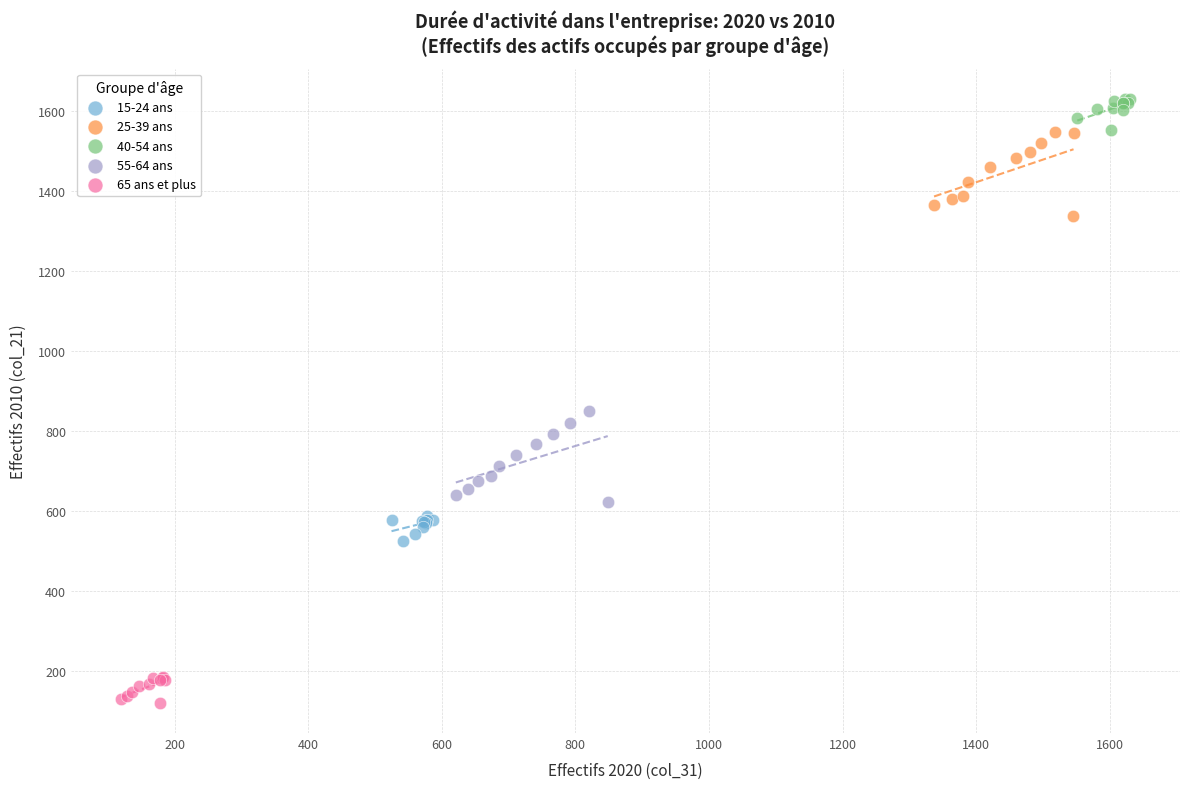

Which series has the widest spread of Y values?

55-64 ans